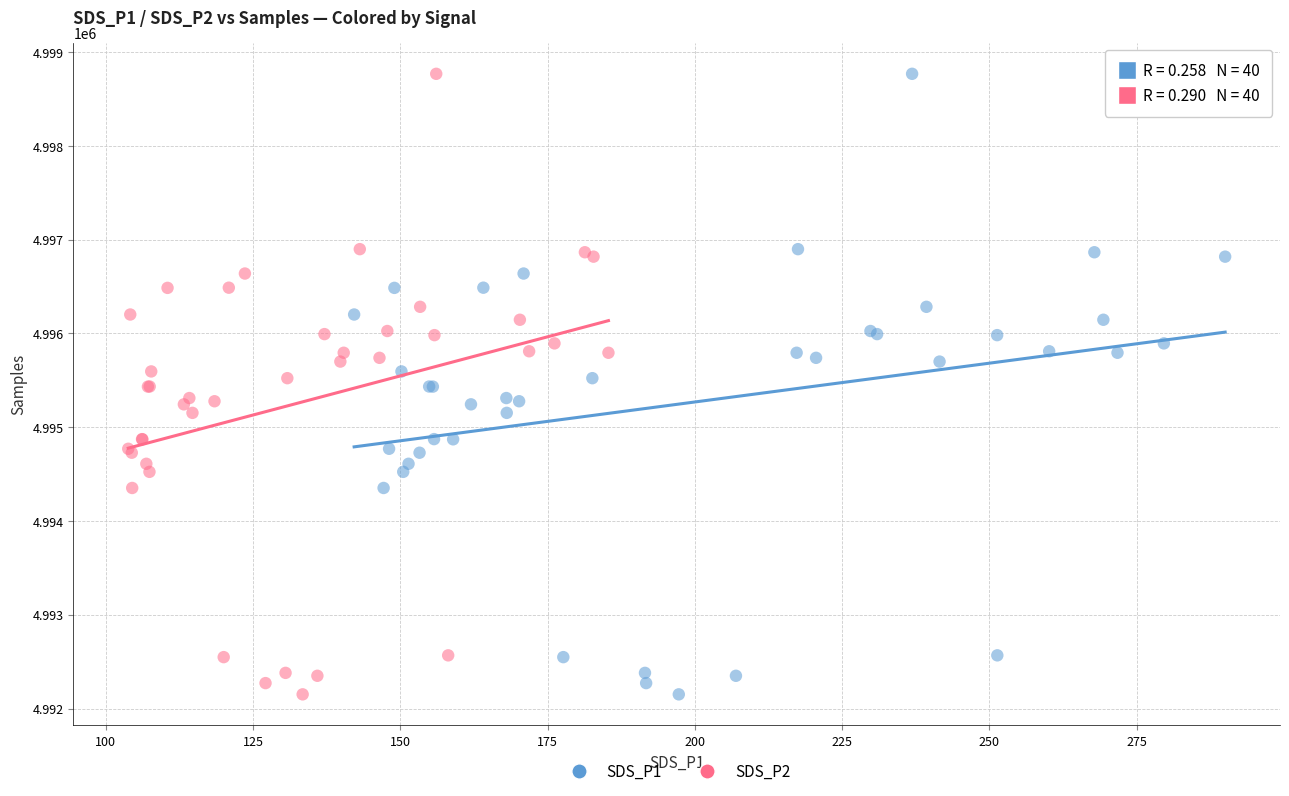

What are all the series names shown in the legend?

SDS_P1, SDS_P2